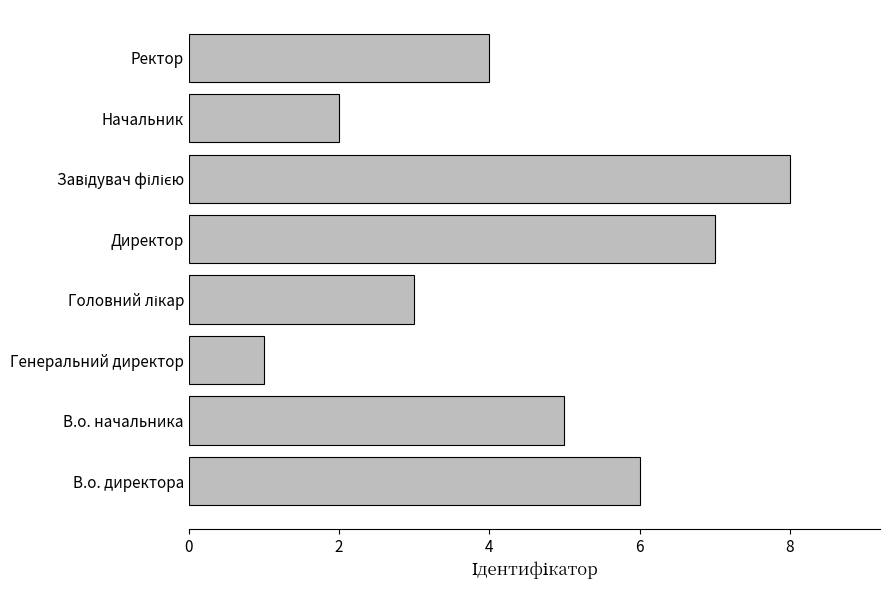

What is the sum of all values?

36